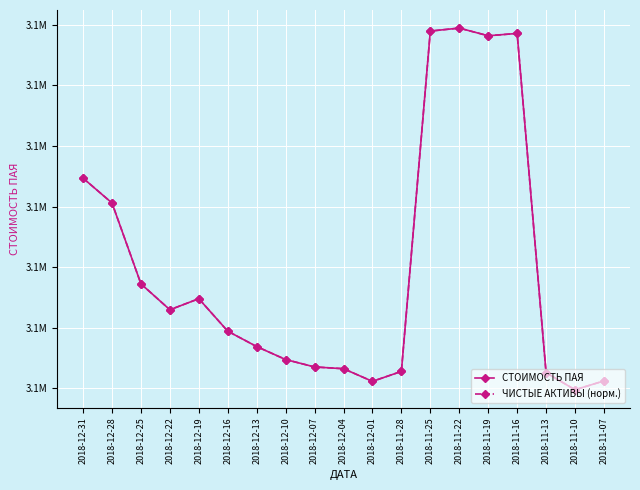

Does the chart have visible grid lines?

Yes